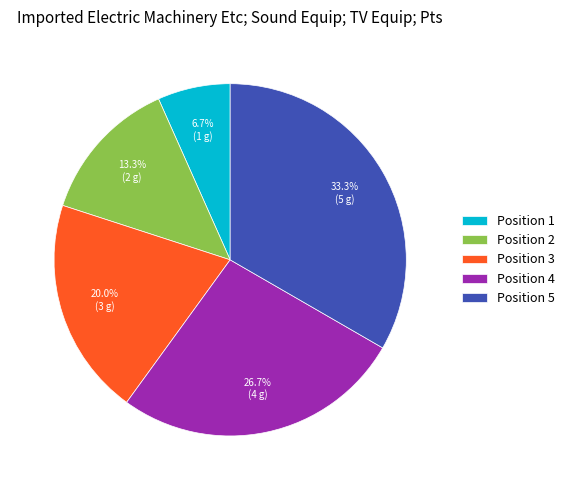

Which slice is the smallest?

Position 1